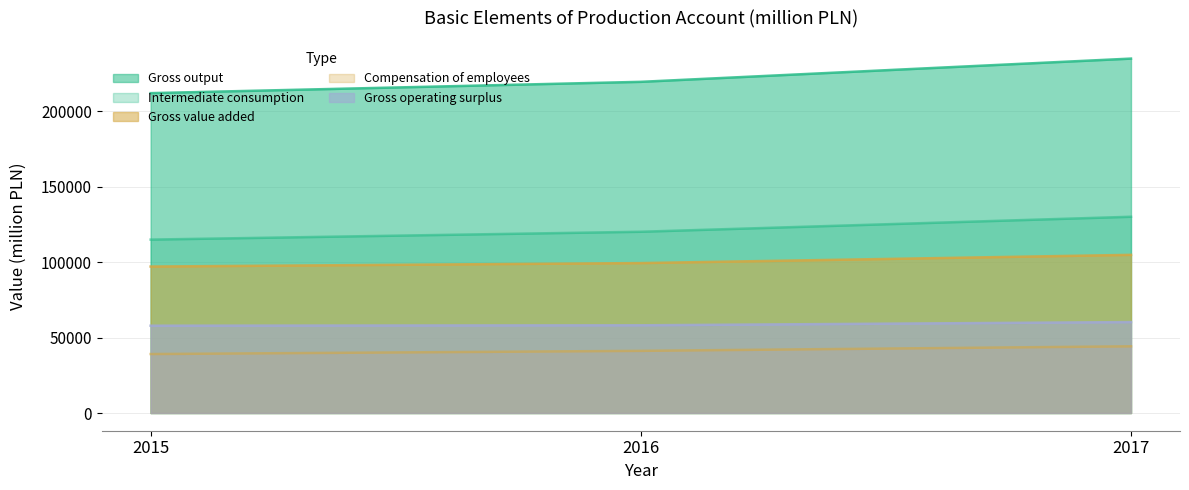

Reading right to left, list all the values displayed in this chart.

Gross output: 2017=234872	2016=219469	2015=211976
Intermediate consumption: 2017=130057	2016=120115	2015=114916
Gross value added: 2017=104815	2016=99354	2015=97060
Compensation of employees: 2017=44209	2016=41189	2015=39077
Gross operating surplus: 2017=60263	2016=58134	2015=57851